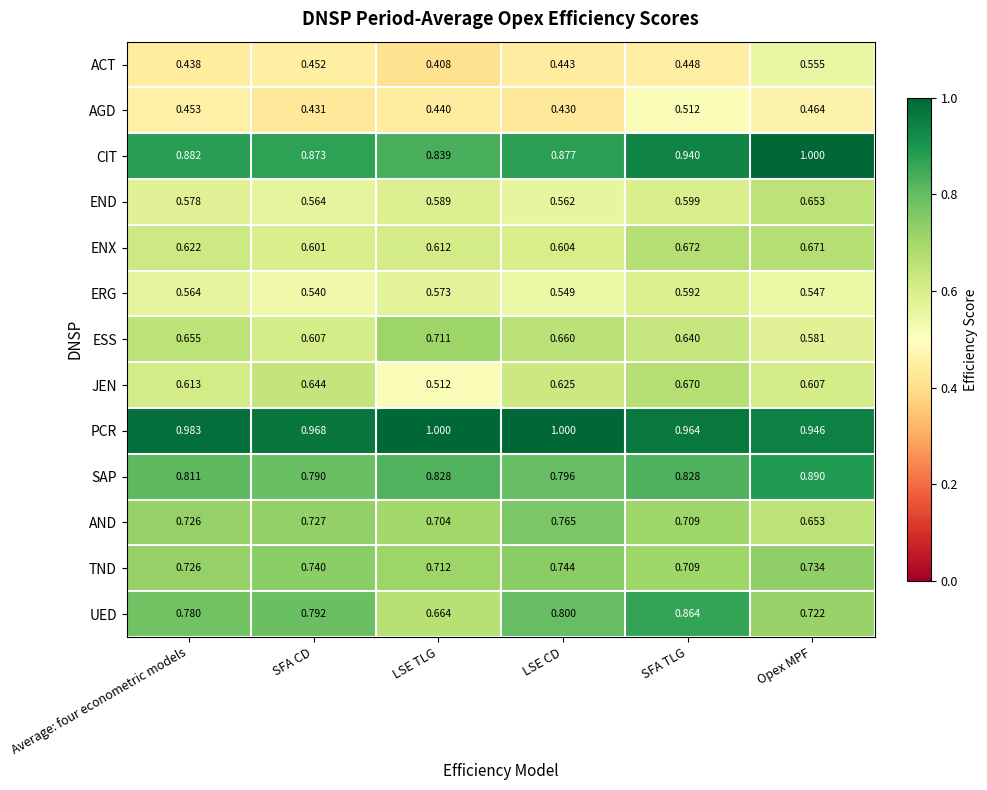

Rank the categories by UED value from lowest to highest.

LSE TLG, Opex MPF, Average: four econometric models, SFA CD, LSE CD, SFA TLG